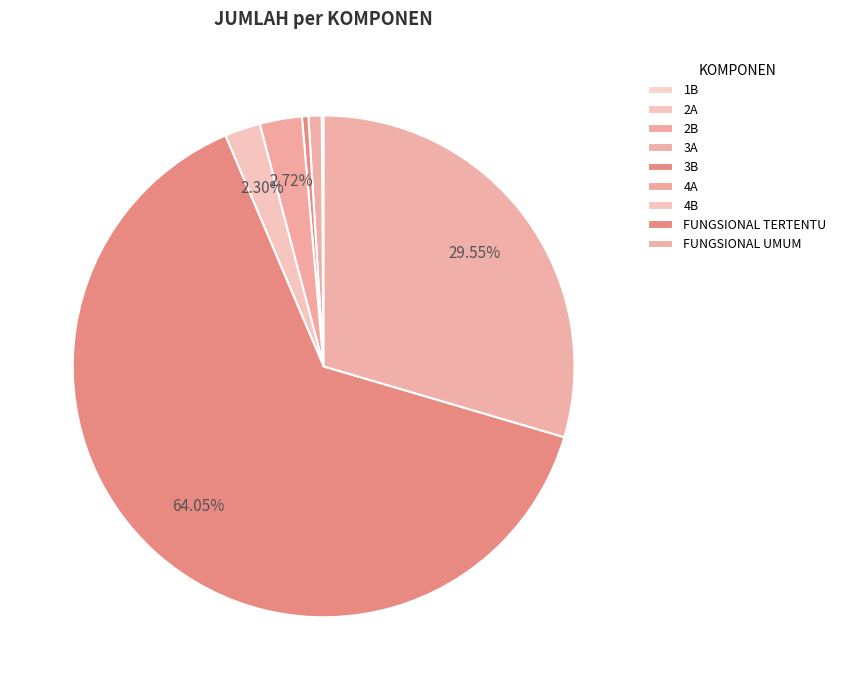

Does FUNGSIONAL TERTENTU represent more than half of the total?

Yes